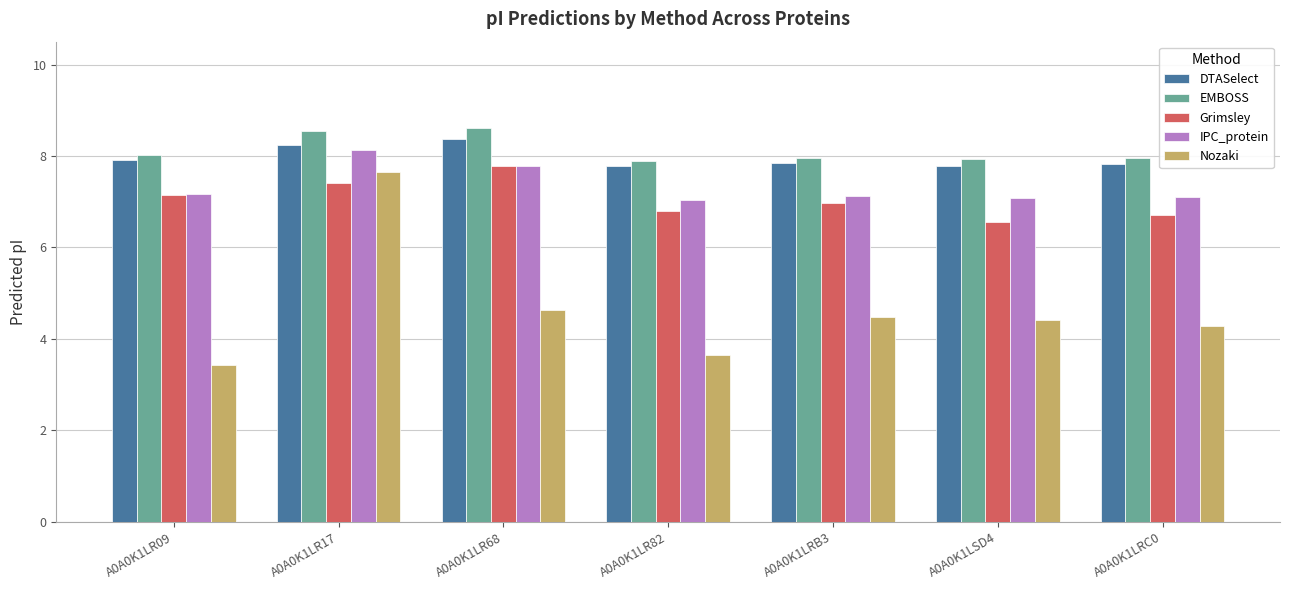

What is the lowest value of the DTASelect series?

7.8